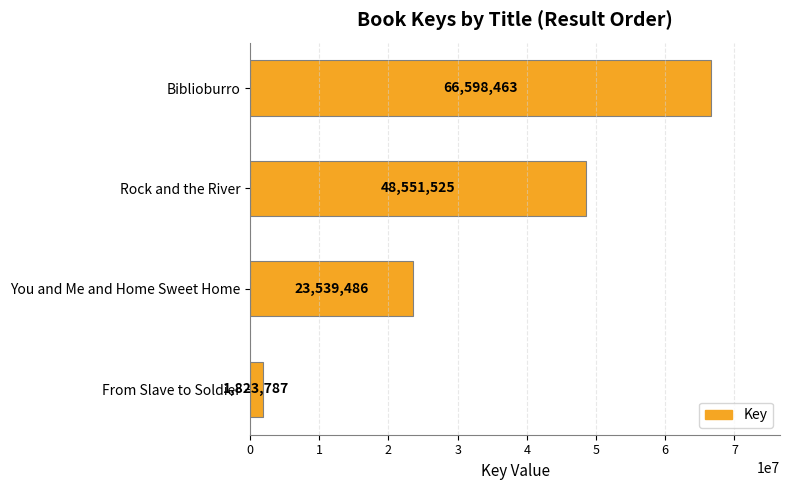

What is the approximate value at Rock and the River, to the nearest 100?

48551500